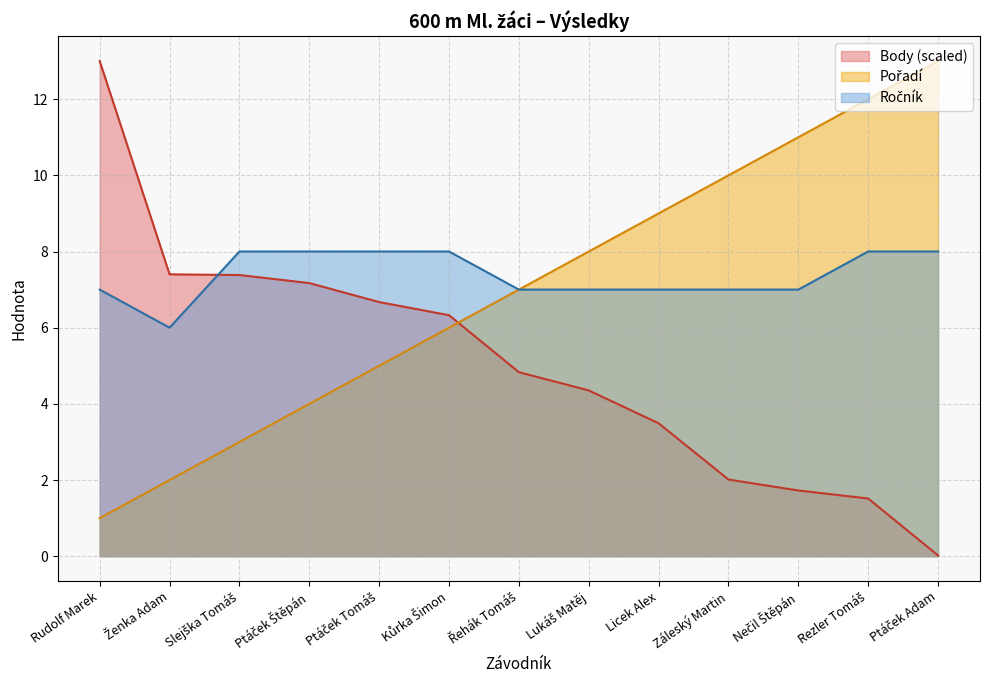

True or false: Body and Pořadí cross at least once.

True